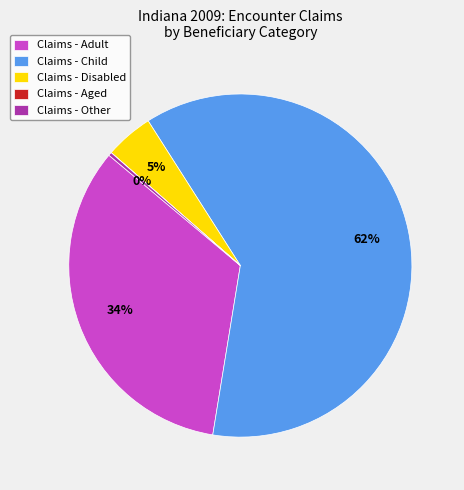

The Claims - Child slice represents 69% of the pie. True or false?

False